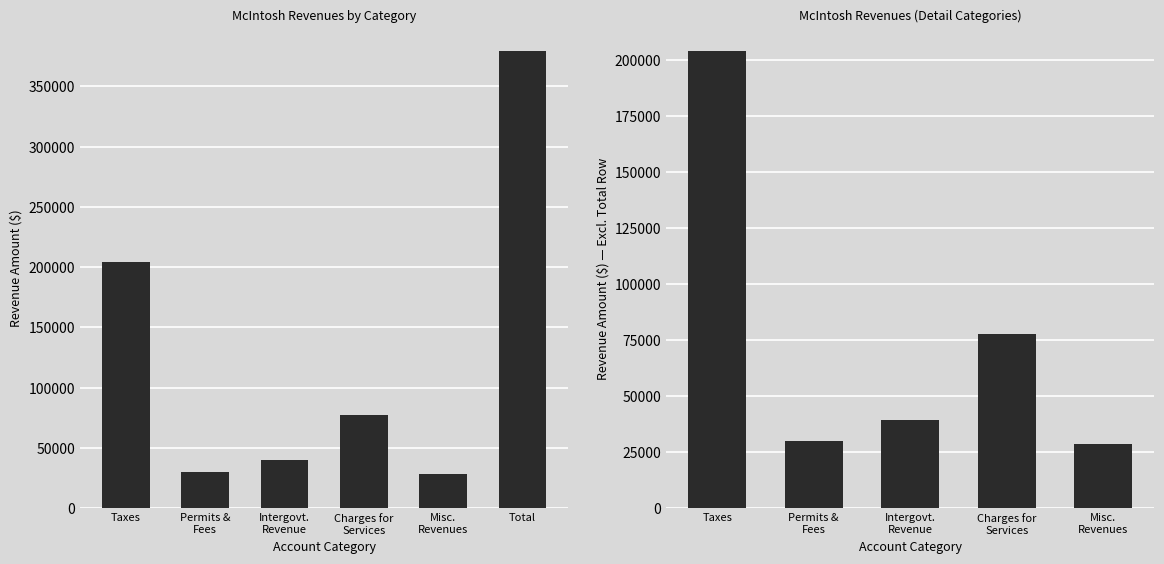

What is the value of the 6th bar from the left?

379450